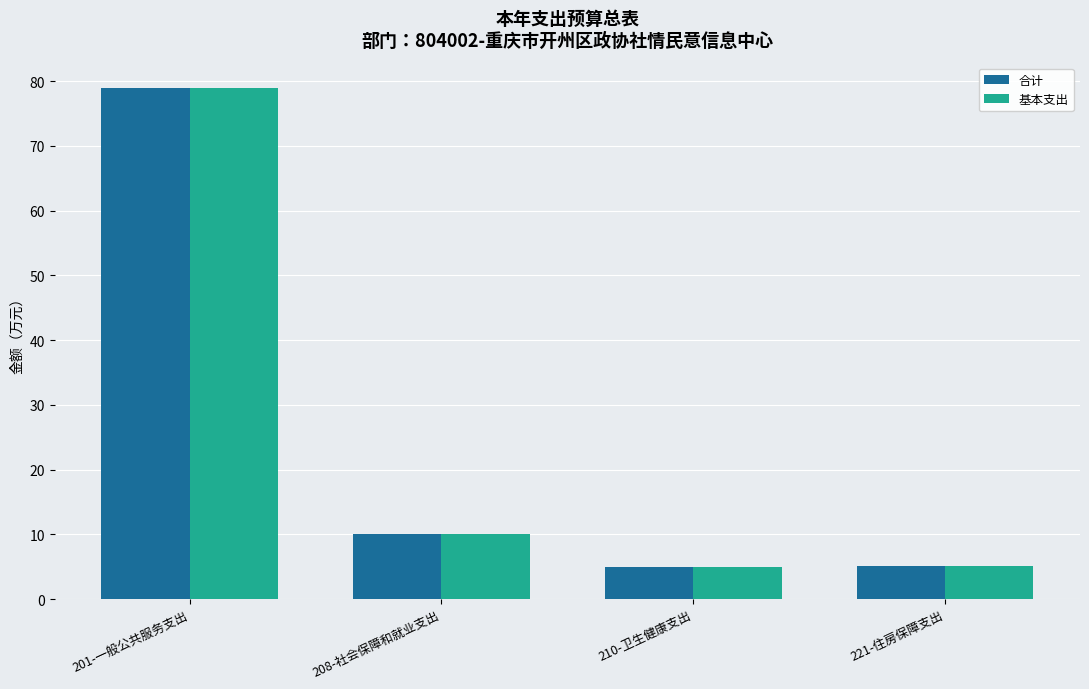

At how many categories does at least one series exceed 38?

1